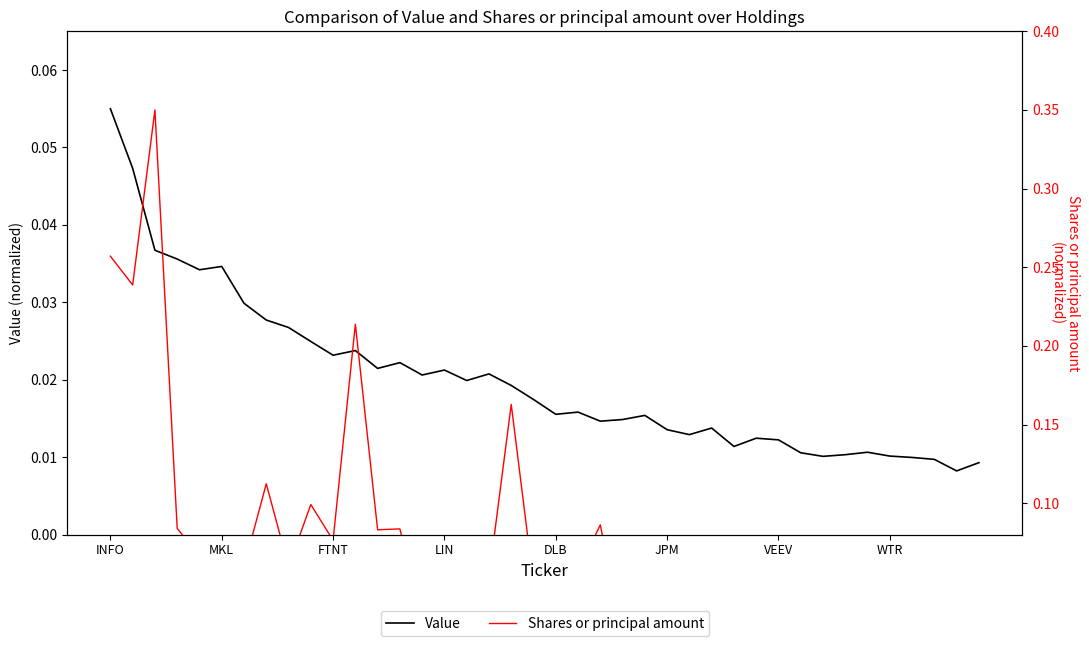

Reading left to right, list all the values displayed in this chart.

Value: 0.1	0.0	0.0	0.0	0.0	0.0	0.0	0.0	0.0	0.0	0.0	0.0	0.0	0.0	0.0	0.0	0.0	0.0	0.0	0.0	0.0	0.0	0.0	0.0	0.0	0.0	0.0	0.0	0.0	0.0	0.0	0.0	0.0	0.0	0.0	0.0	0.0	0.0	0.0	0.0
Shares or principal amount: 0.3	0.2	0.3	0.1	0.1	0.0	0.1	0.1	0.1	0.1	0.1	0.2	0.1	0.1	0.0	0.0	0.0	0.1	0.2	0.0	0.1	0.1	0.1	0.0	0.0	0.0	0.0	0.1	0.0	0.1	0.0	0.0	0.0	0.1	0.0	0.1	0.0	0.0	0.0	0.0